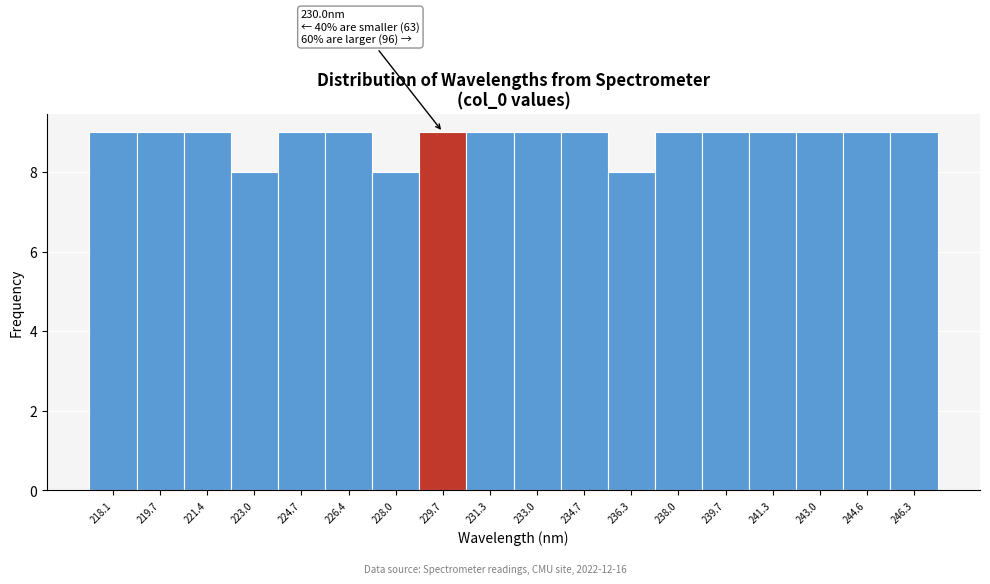

Reading right to left, what are all the values shown in this chart?

9	9	9	9	9	9	8	9	9	9	9	8	9	9	8	9	9	9